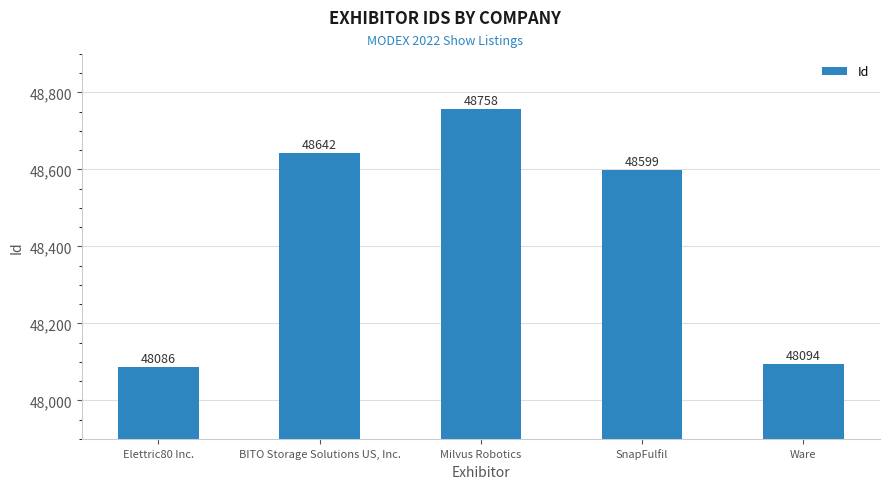

Where is the data nearest to the value 48422?

SnapFulfil